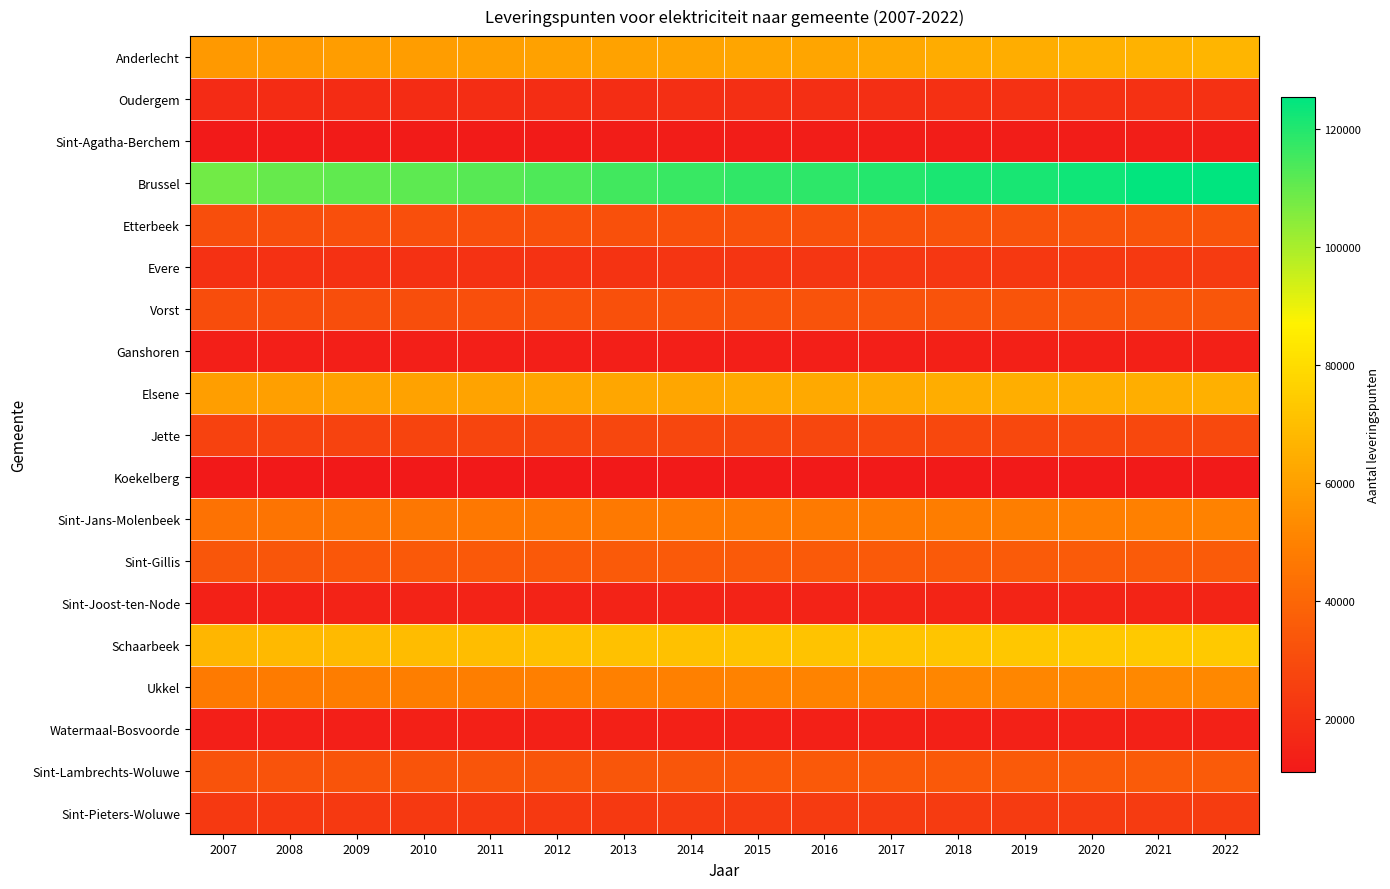

Which has a higher value, 2013 or 2018?

2018